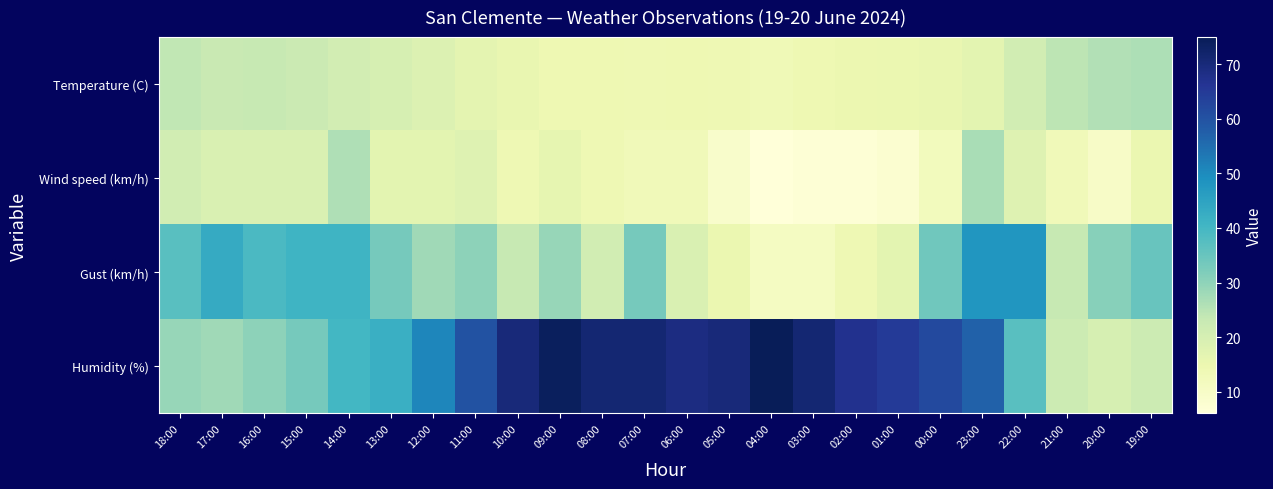

Which category has the highest value across all series?

04:00